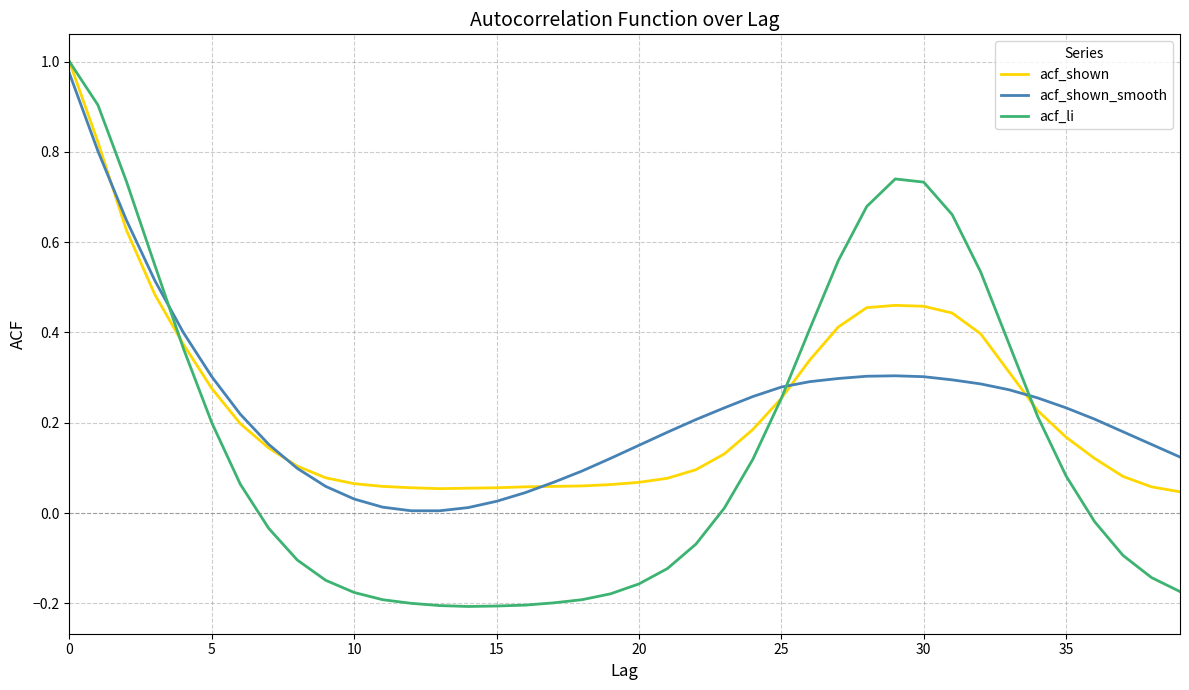

Which series has the largest range (max minus min)?

acf_li